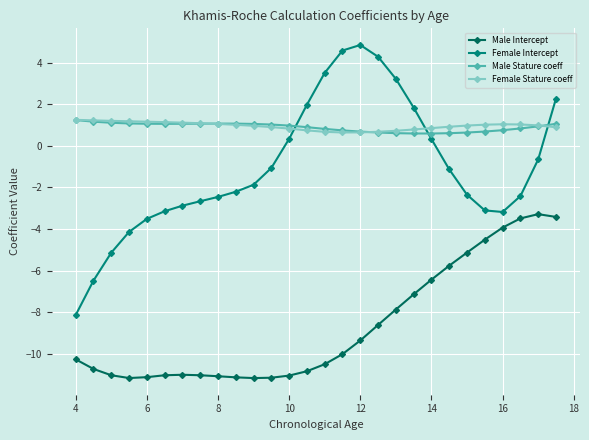

True or false: Male Intercept and Female Stature coeff intersect in this chart.

False